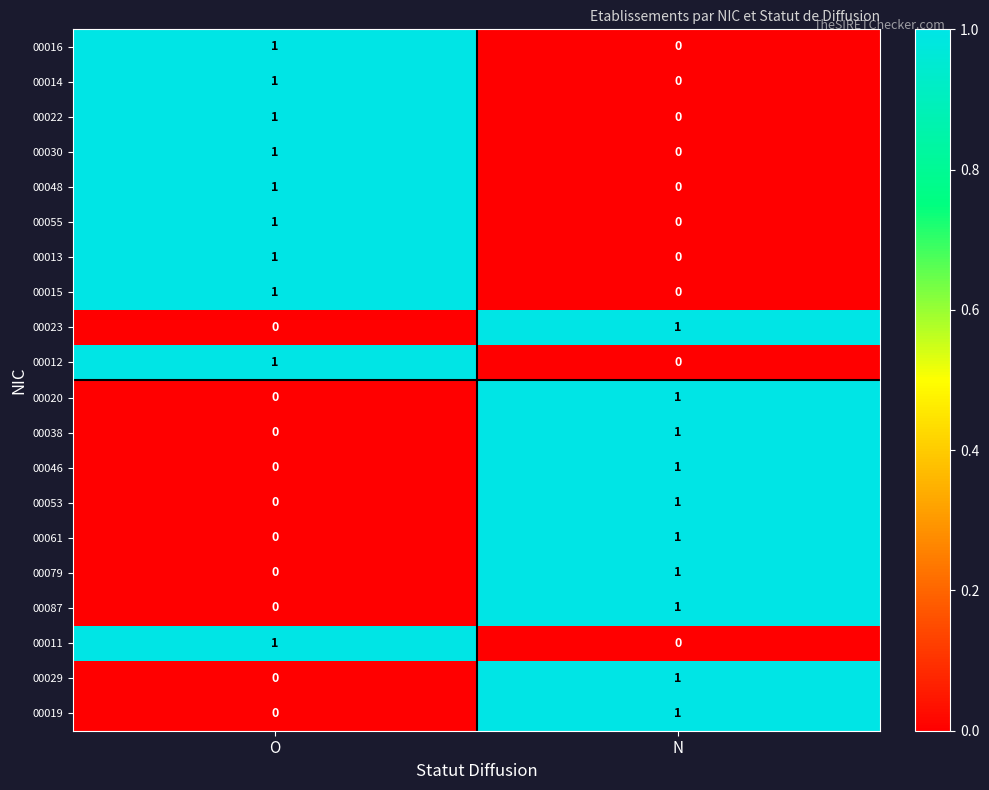

At which label is 00019 closest to 0?

O